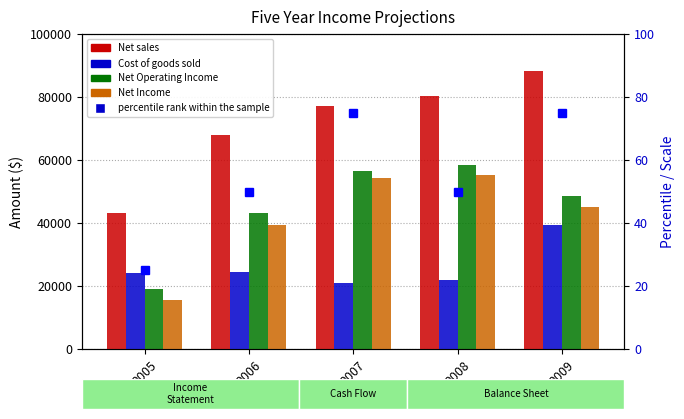

At which label does Net Income reach its peak?

2008